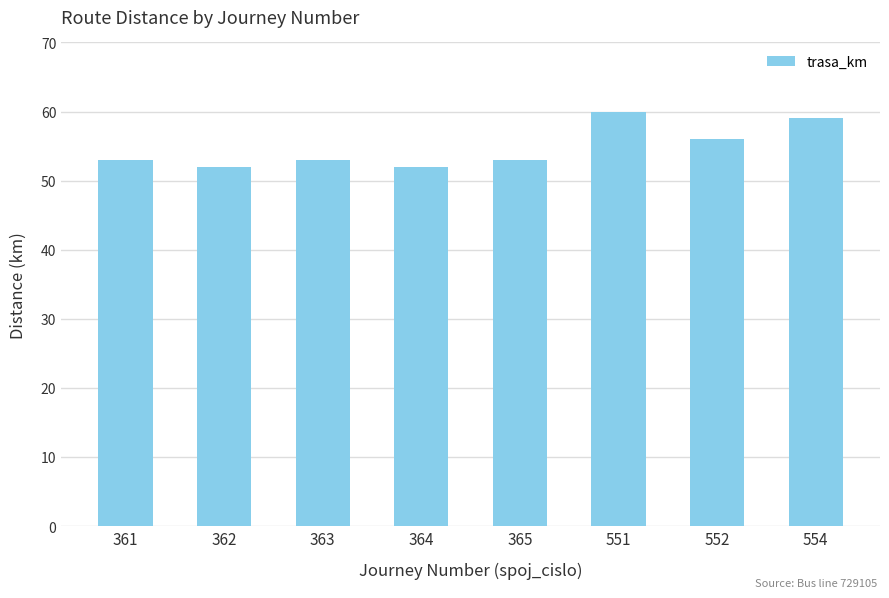

Approximately how many times larger is the value at 363 compared to 361?

1.0